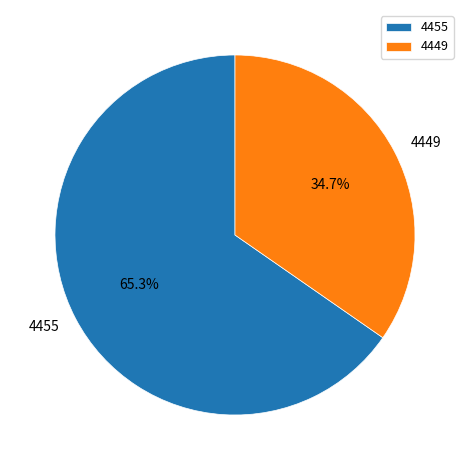

Approximately how many times larger is the value at 4455 compared to 4449?

1.9